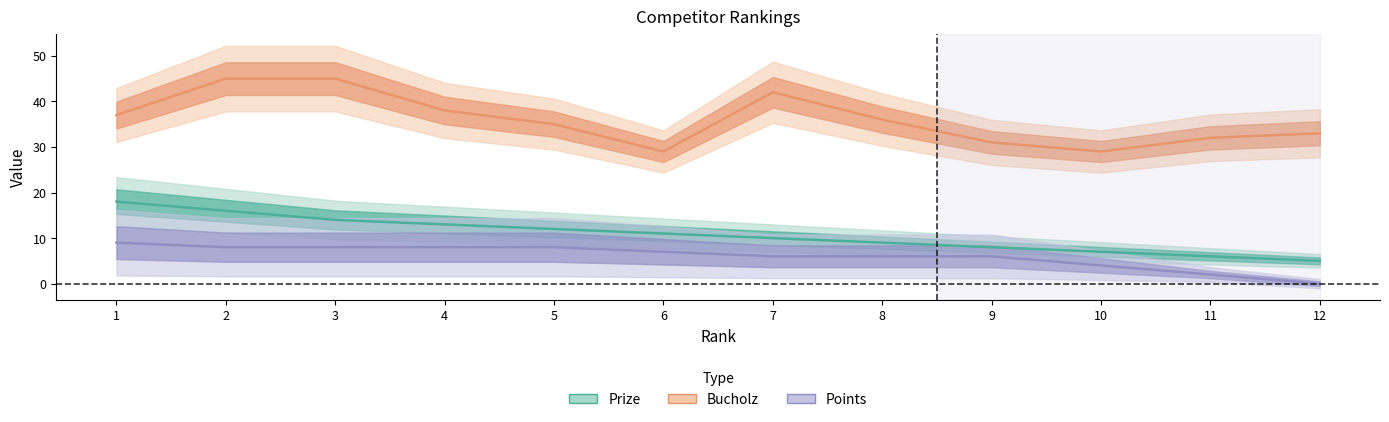

Is it true that Bucholz equals 29 at 10?

True